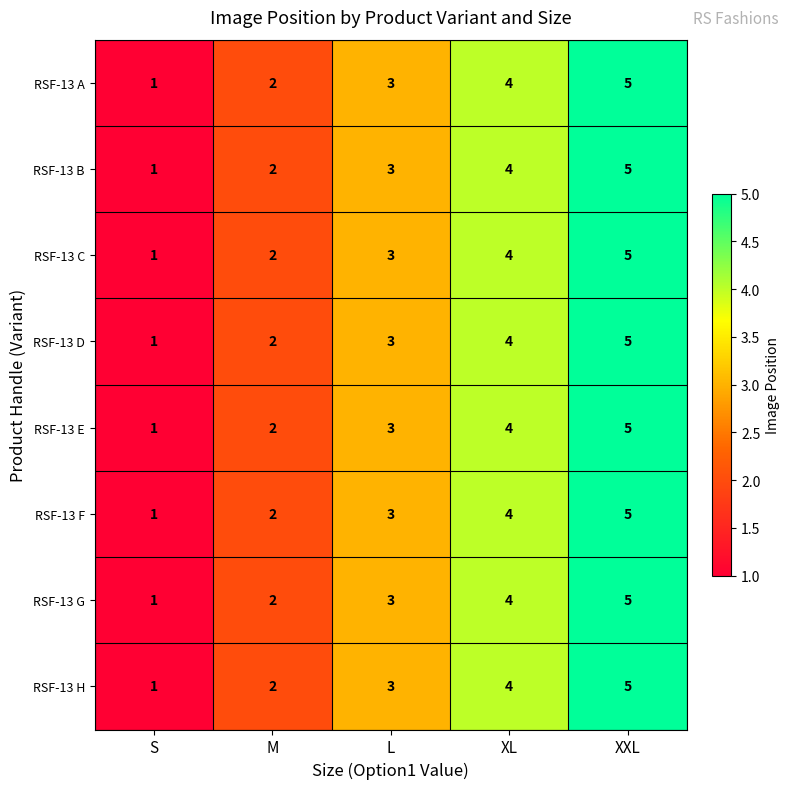

How many values in the RSF-13 A series are below 3?

2